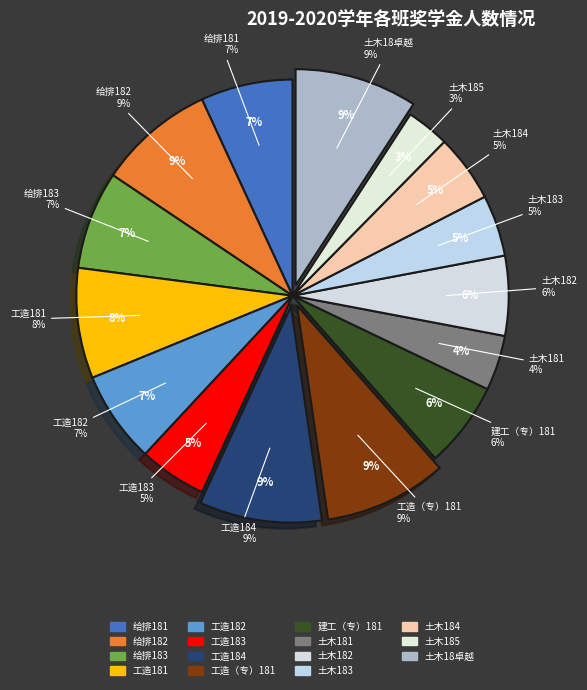

Does any single category account for the majority?

No